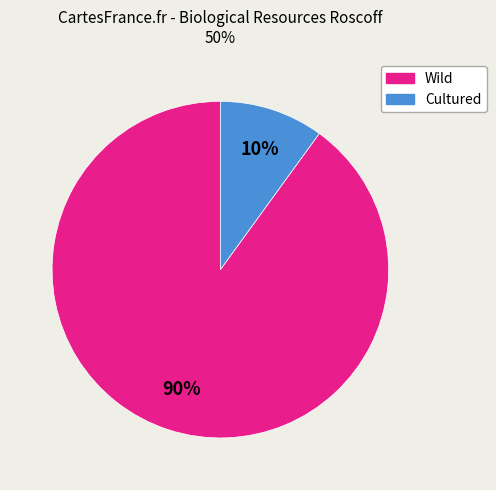

To the nearest percent, what is the difference between the largest and smallest slice percentages?

80%